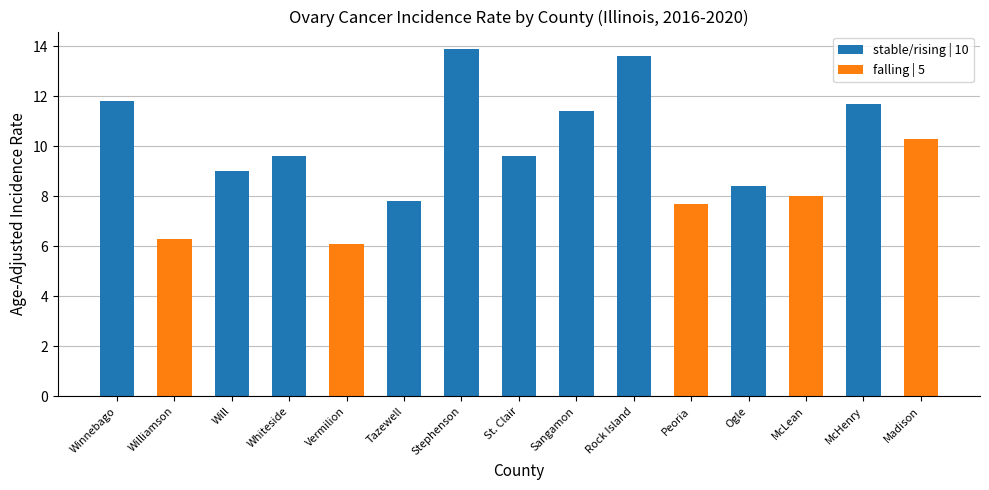

What is the value of the stable/rising | 10 bar at the 14th from the left?

11.7